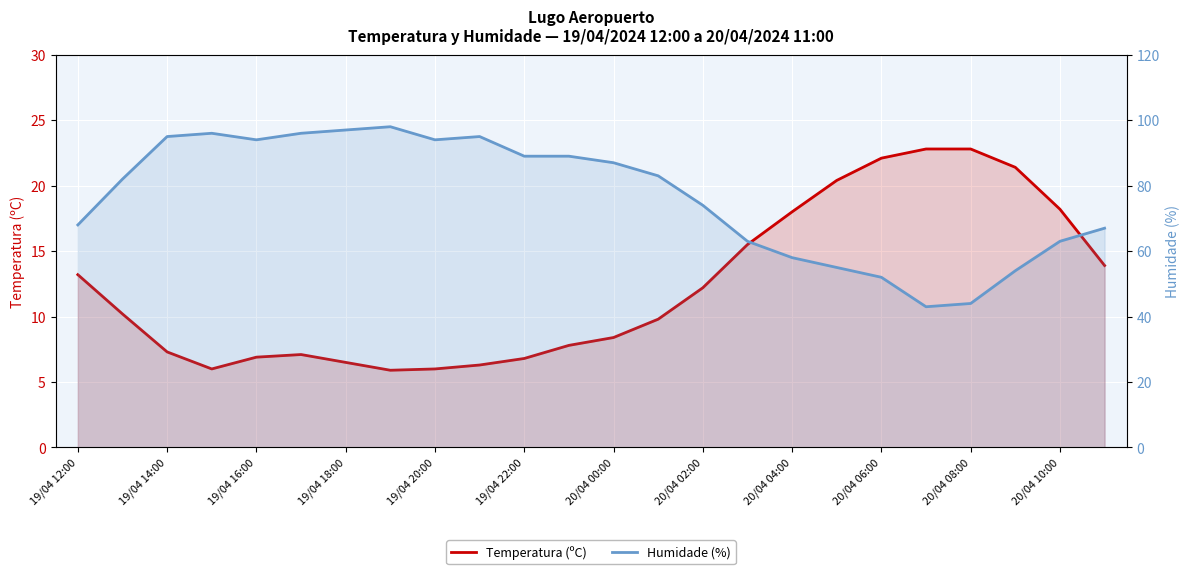

Rank the series by their maximum value, from highest to lowest.

Humidade (%), Temperatura (ºC)